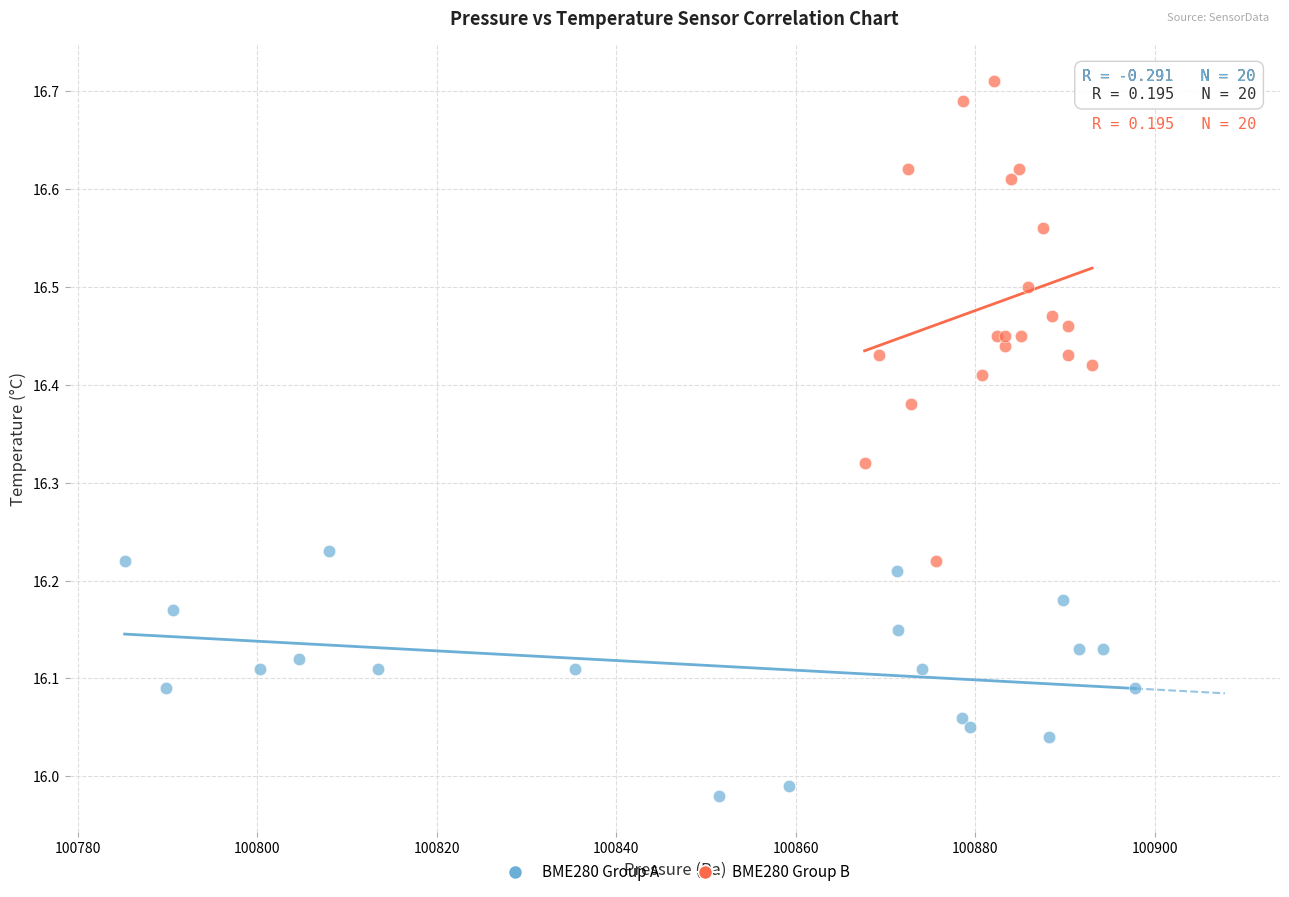

What are all the series names shown in the legend?

BME280 Group A, BME280 Group B